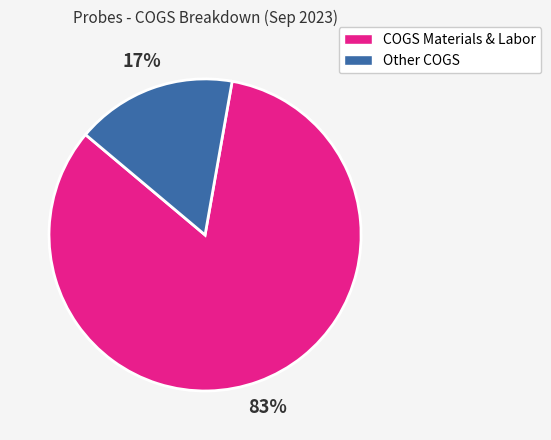

To the nearest percent, what is the average slice percentage?

50%